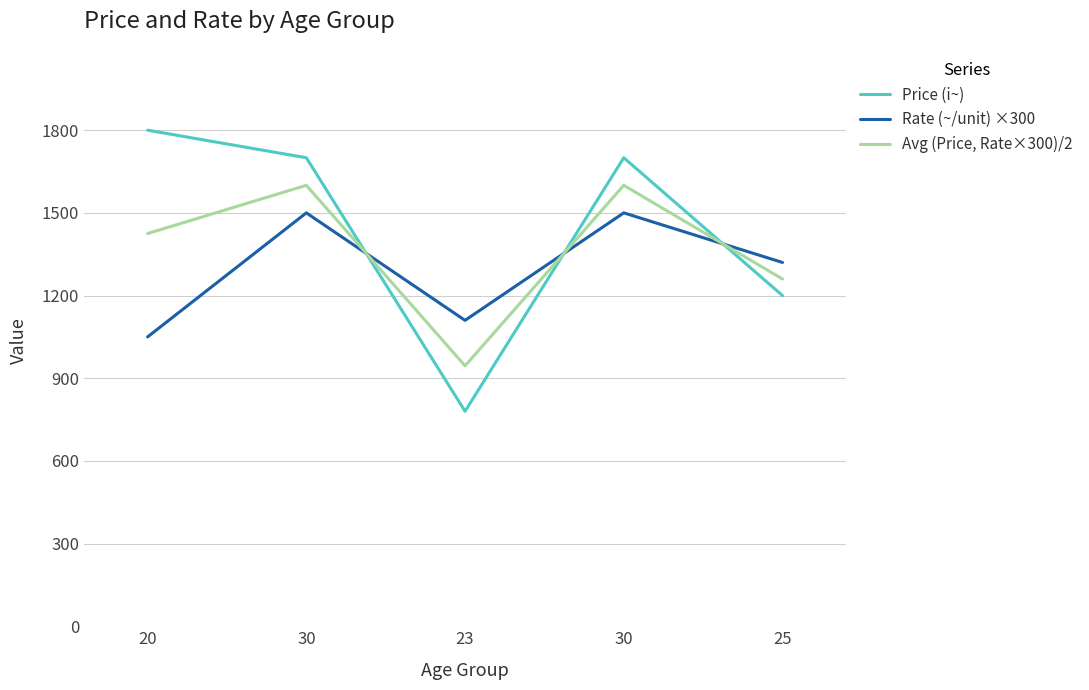

Reading left to right, list all the values displayed in this chart.

Price (i~): 20=1800	30=1700	23=780	30=1700	25=1200
Rate (~/unit) ×300: 20=1050	30=1500	23=1110	30=1500	25=1320
Avg (Price, Rate×300)/2: 20=1425	30=1600	23=945	30=1600	25=1260